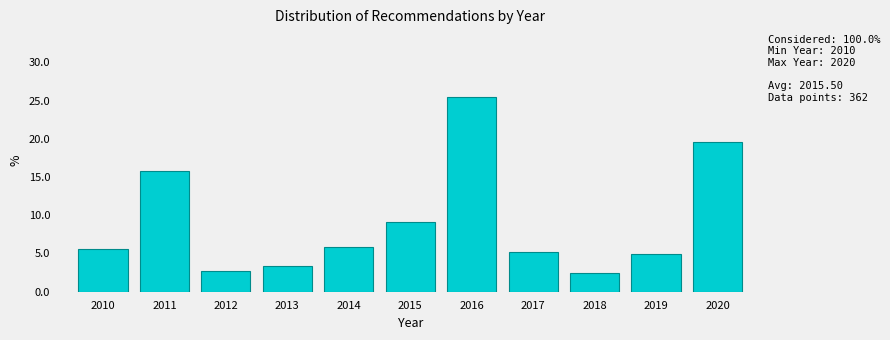

Which range on the x-axis has the tallest bar?

2015.5 to 2016.5